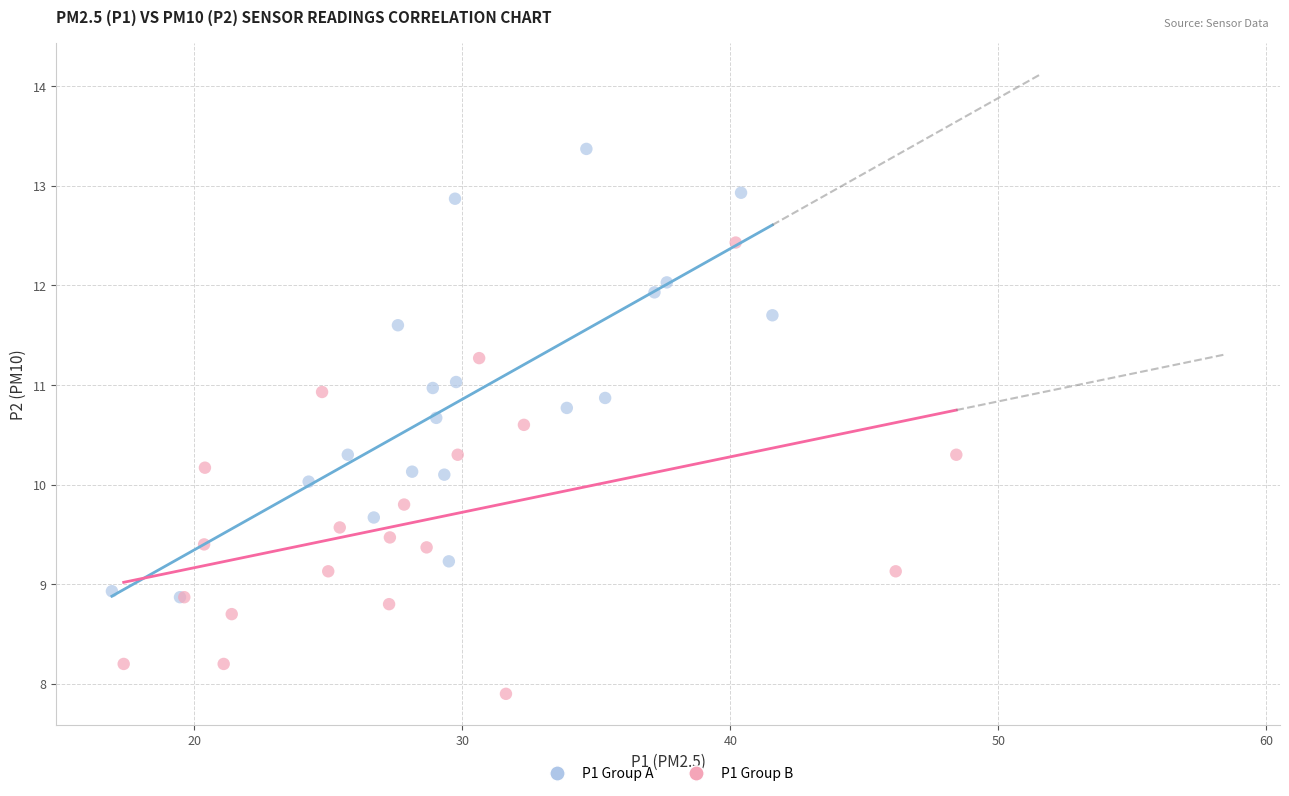

Which series reaches the maximum Y coordinate?

P1 Group A